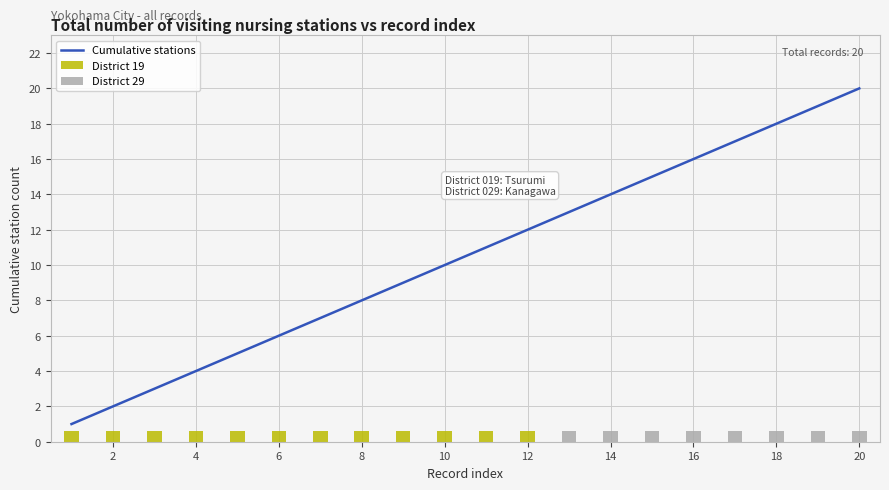

At which label does Cumulative stations reach its peak?

20